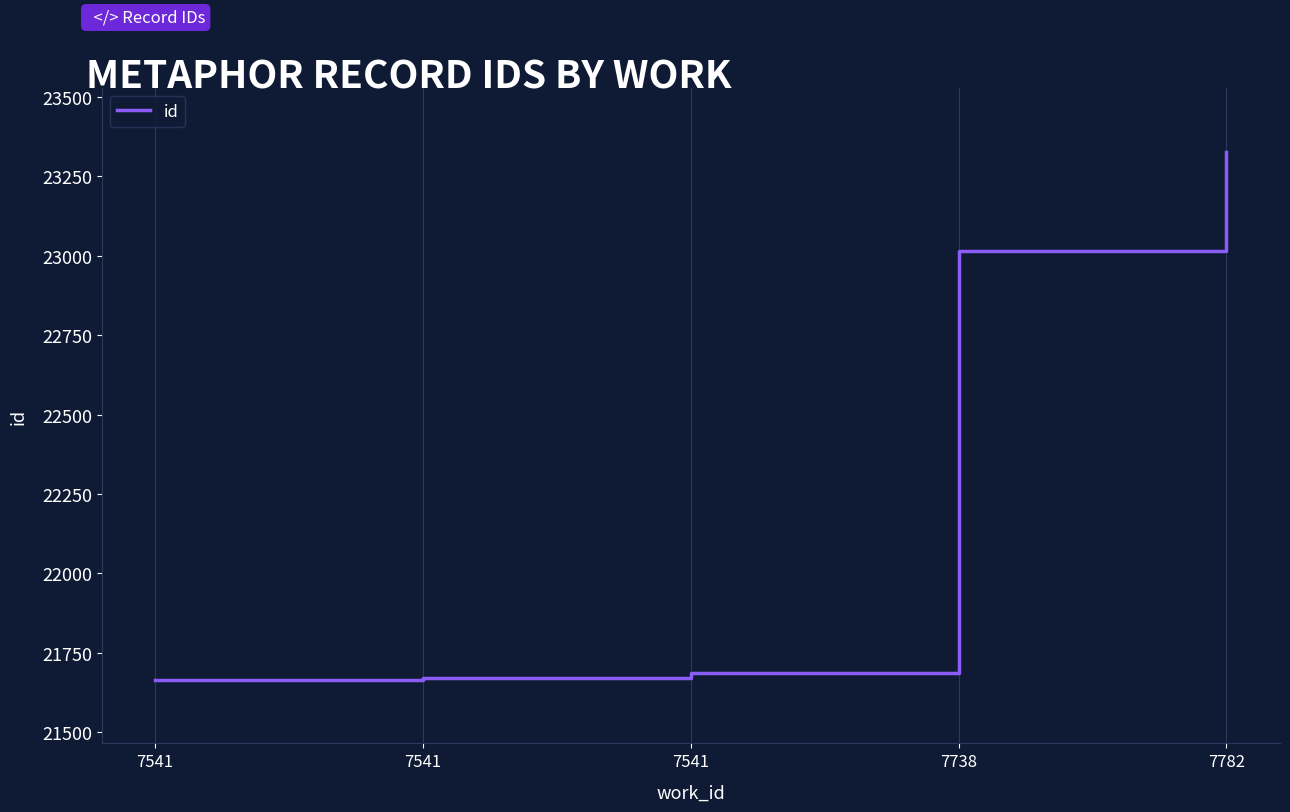

List the labels in order of value, largest first.

7782, 7738, 7541, 7541, 7541